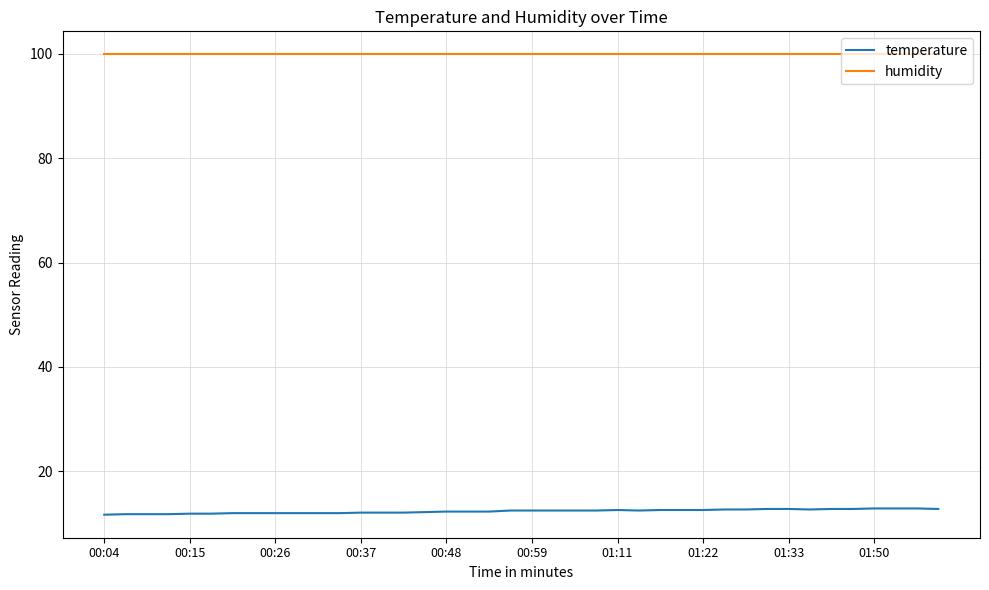

Which series has the largest total across all categories?

humidity